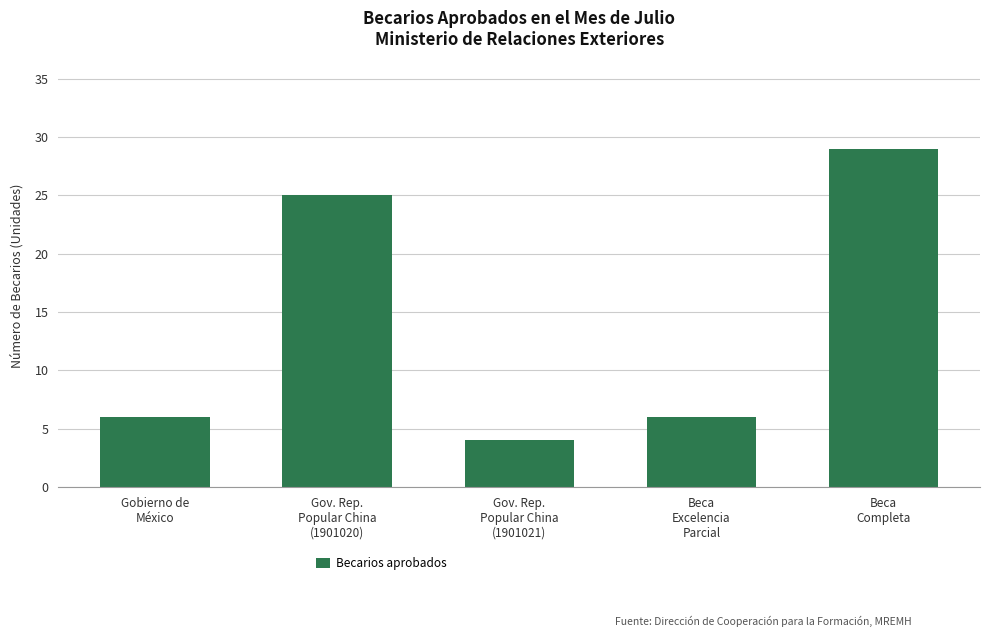

What is the value of the 1st bar from the left?

6